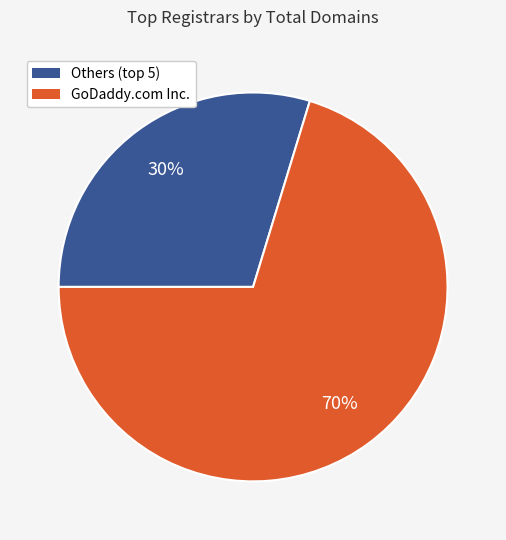

Which category has the smallest portion of the pie?

Others (top 5)